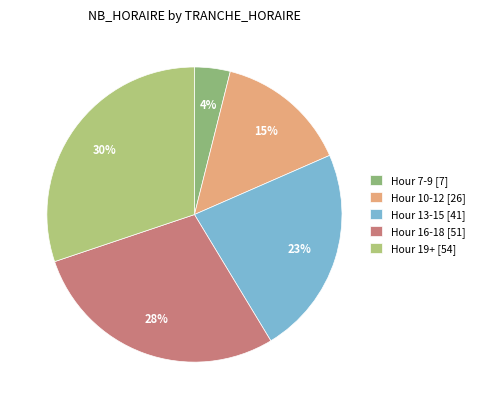

How many slices are in this pie chart?

5